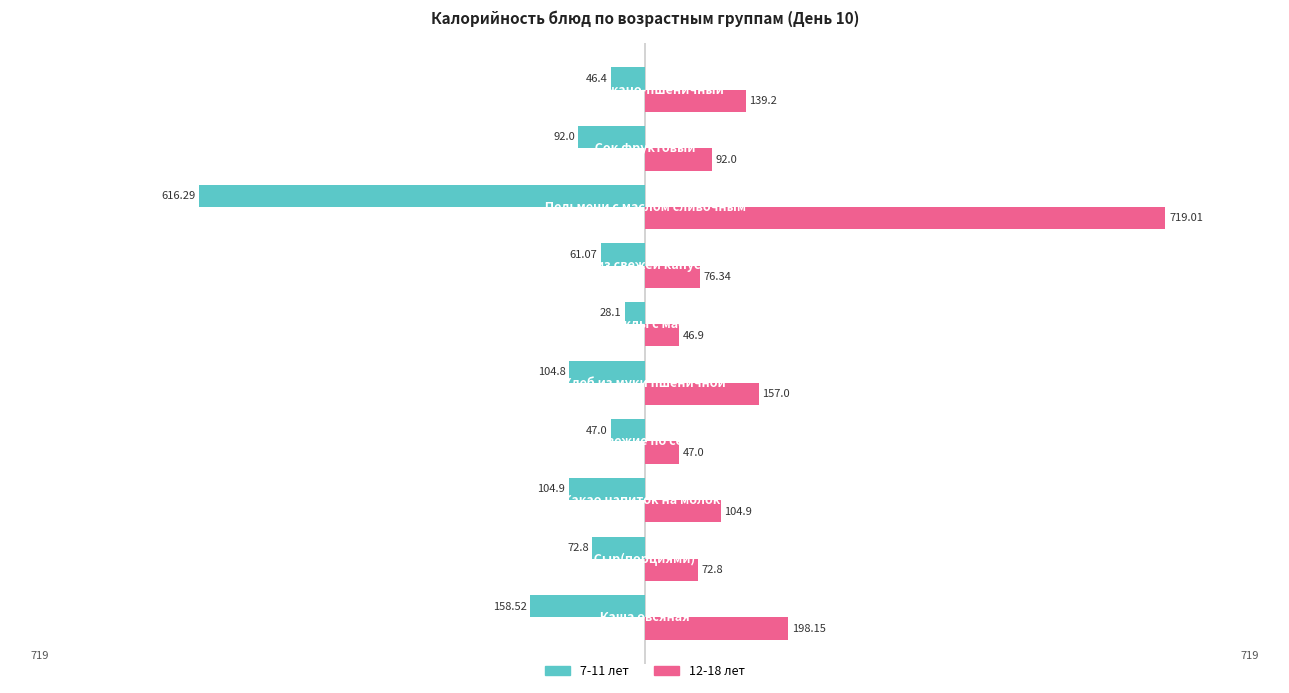

What is the smallest value displayed?

-616.3